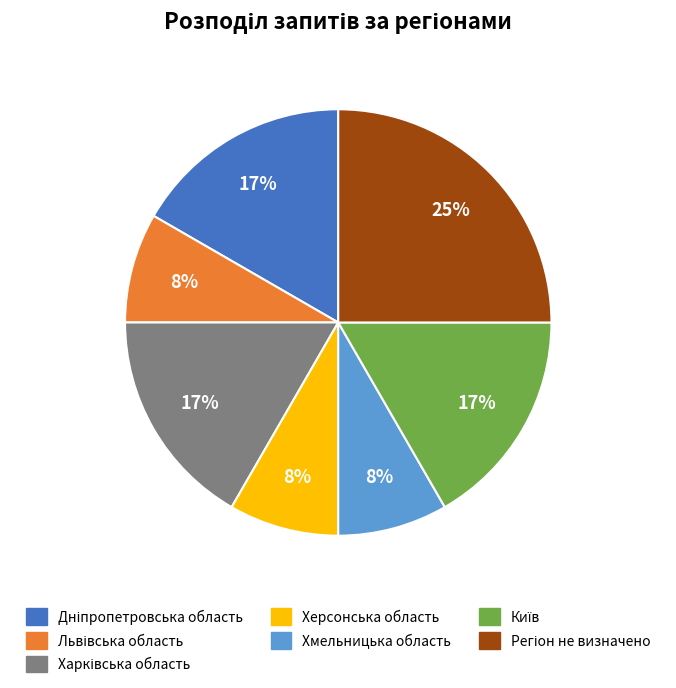

To the nearest percent, what is the average slice percentage?

14%